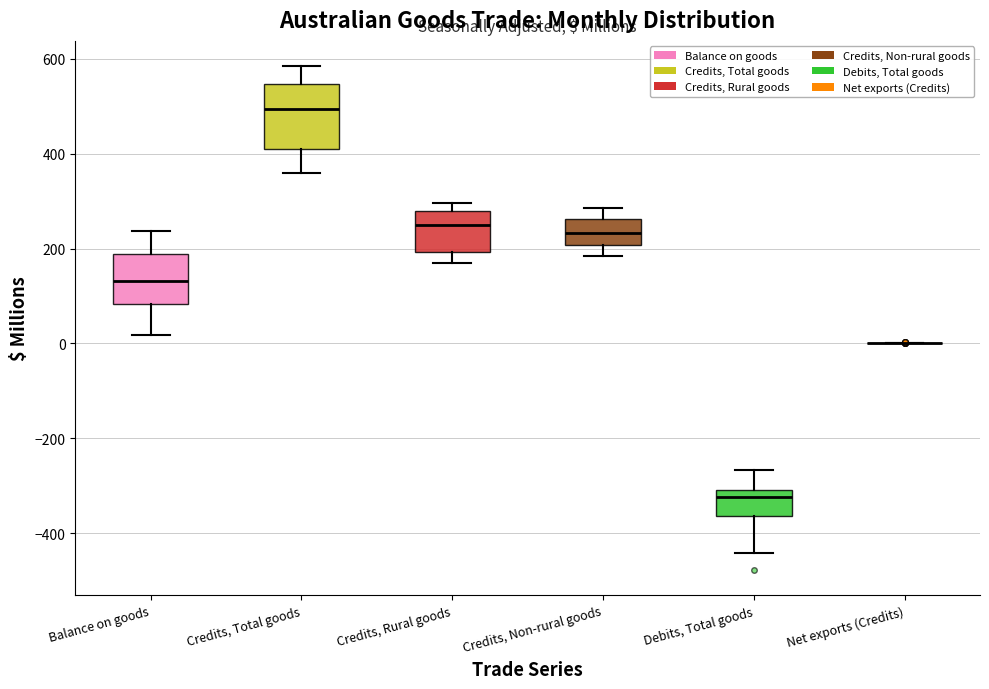

Which box is the tallest, from its lower edge to its upper edge?

Credits, Total goods